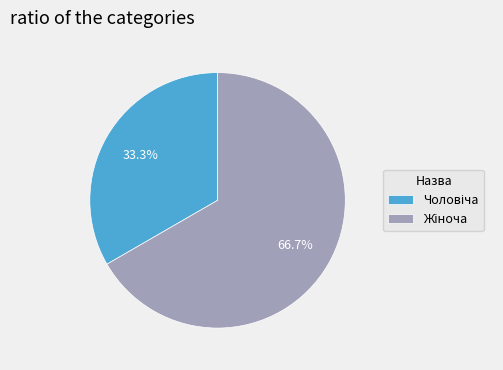

Is there a majority slice in this chart?

Yes